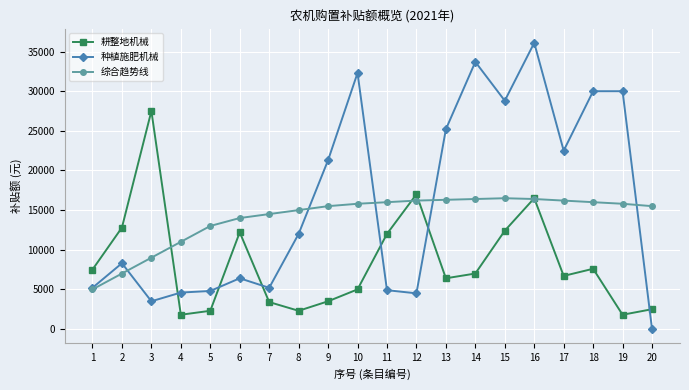

Where is the first local maximum for 种植施肥机械?

2